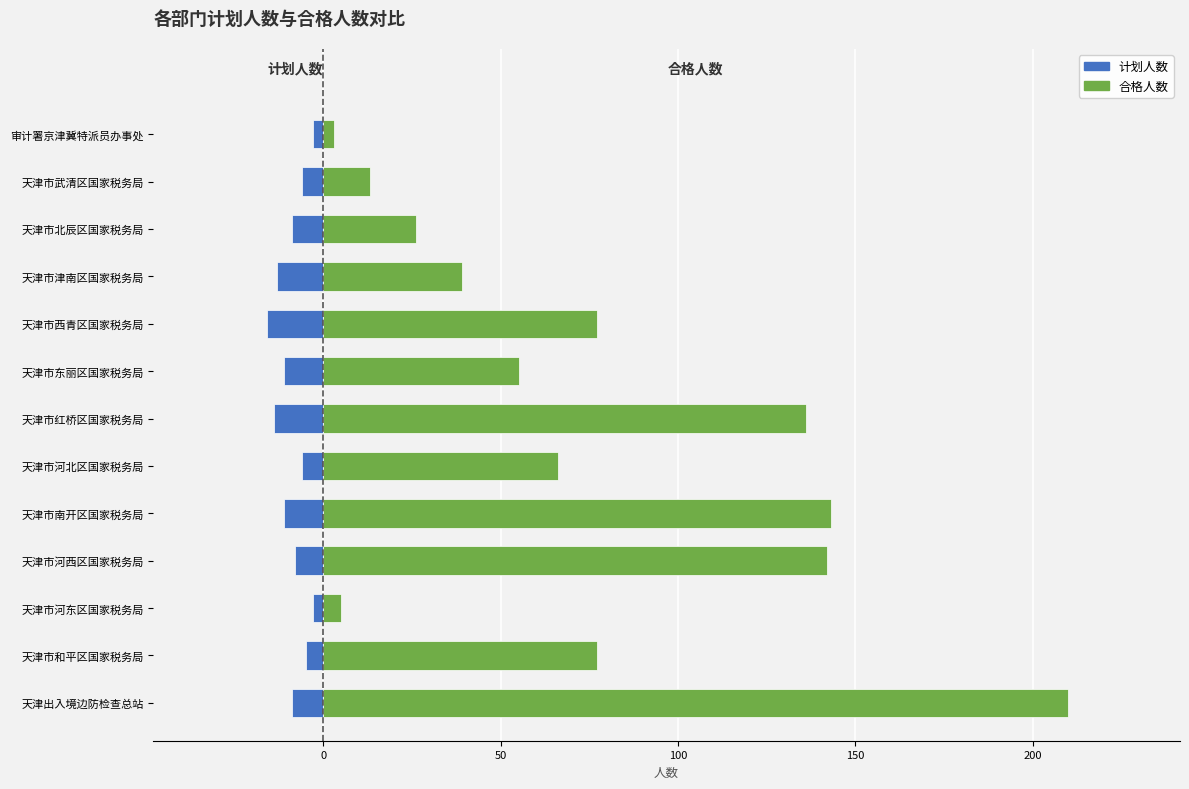

Does the chart contain stacked bars?

No